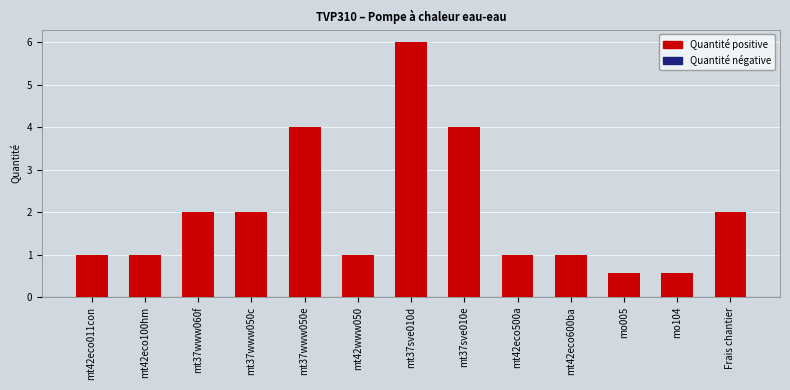

At which label is the value closest to 3?

mt37www060f